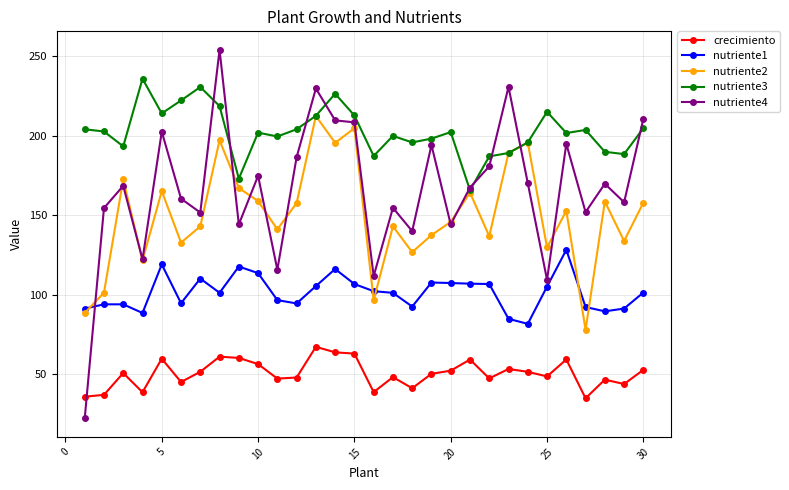

What is the smallest value displayed?

22.1